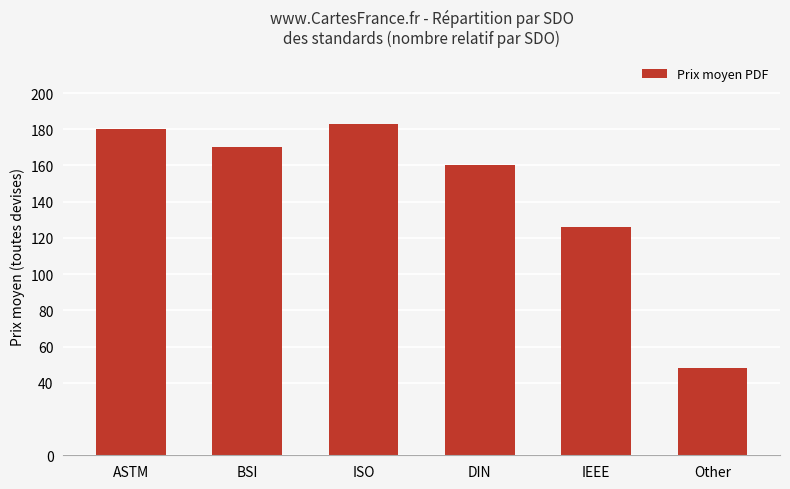

How many bars are there in total?

6